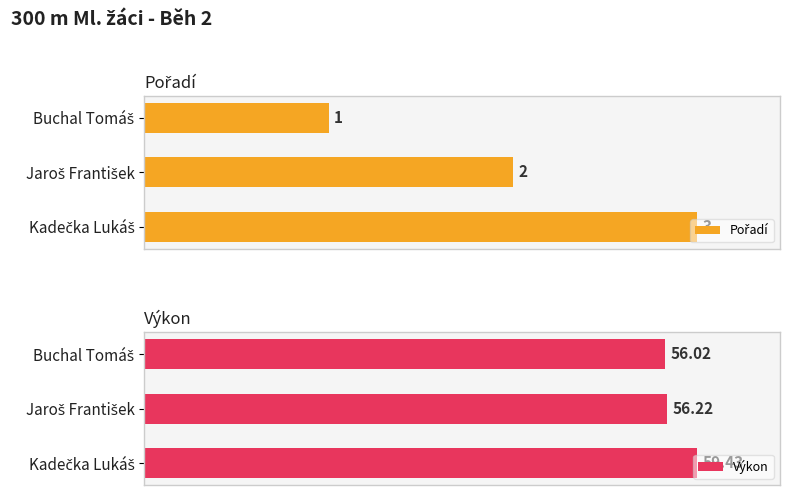

Is it true that Výkon equals 56.2 at Jaroš František?

True